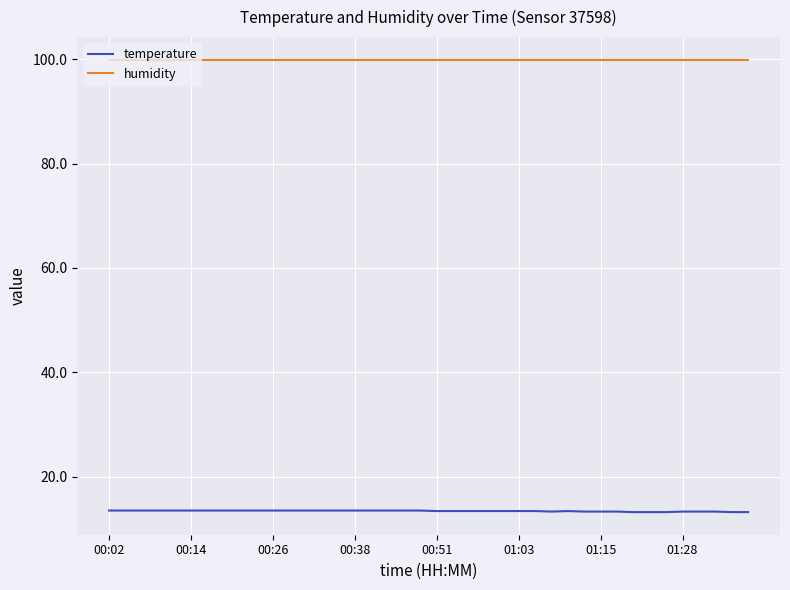

True or false: temperature and humidity cross at least once.

False